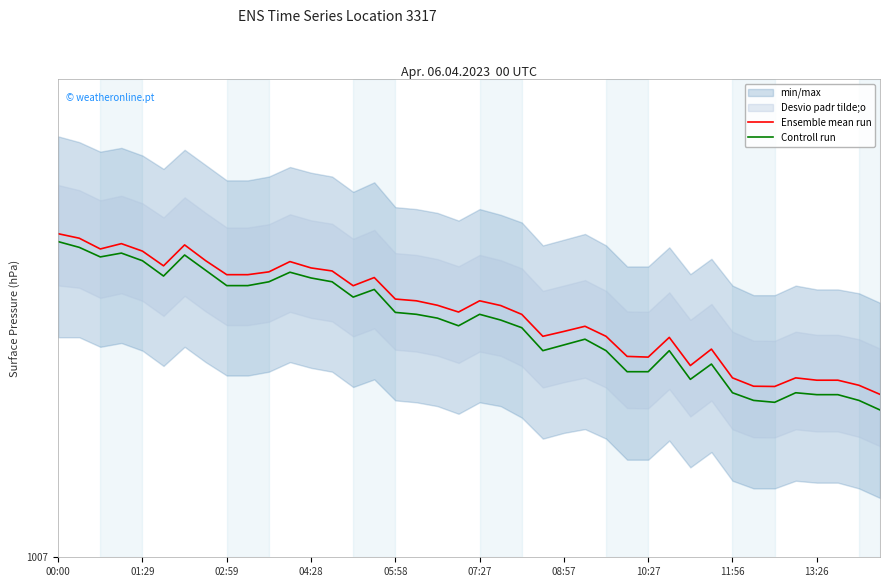

The value of Controll run at 39 is 442.4. True or false?

False